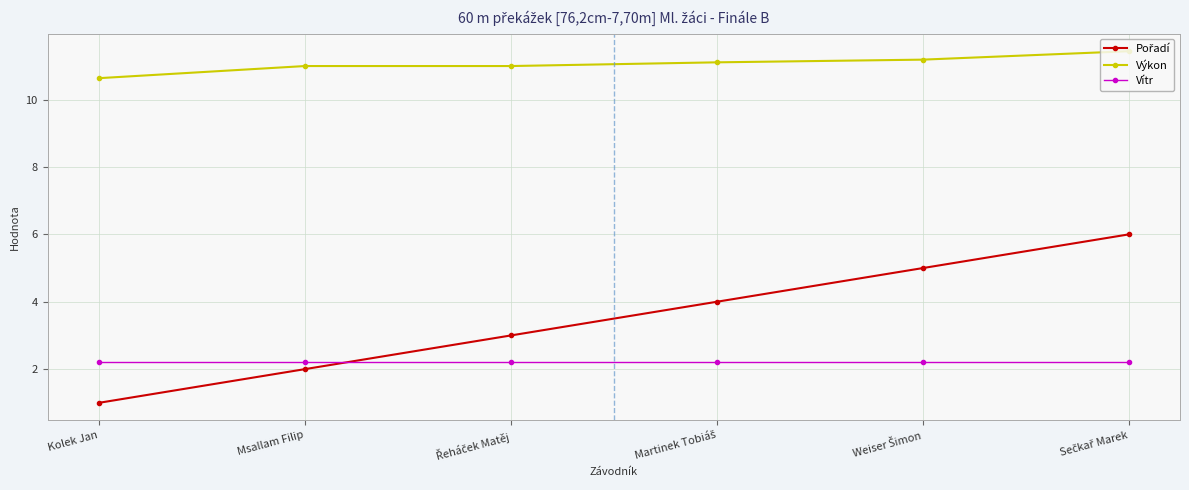

What is the smallest value displayed?

1.0